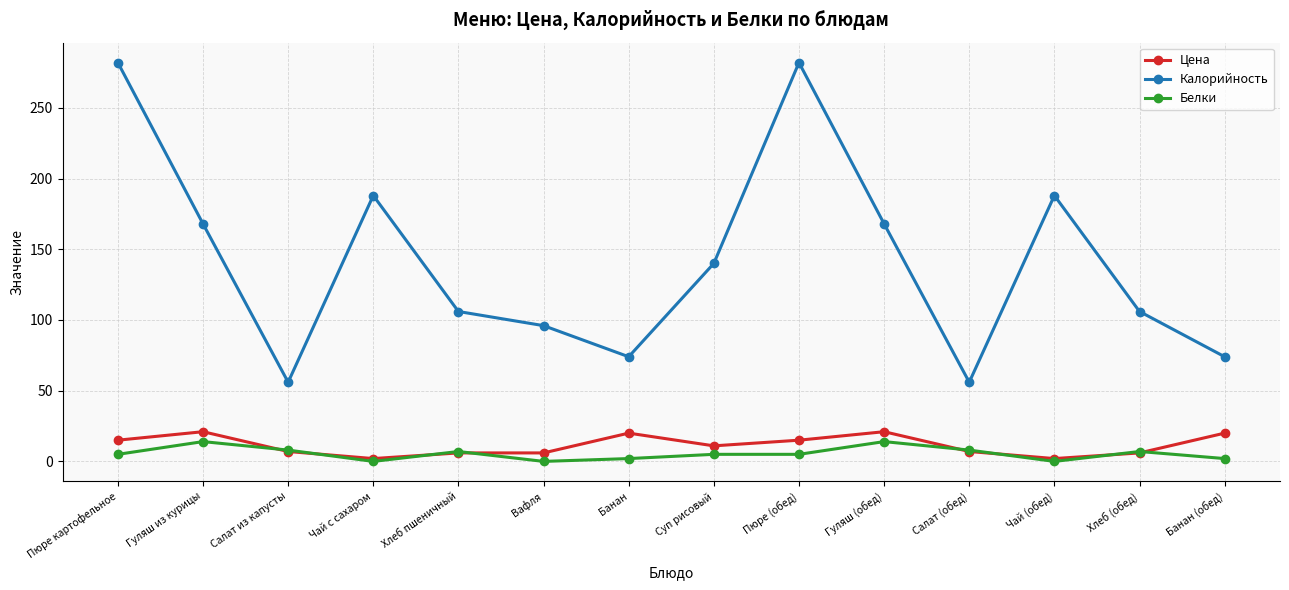

What is the sum of all Калорийность values?

1984